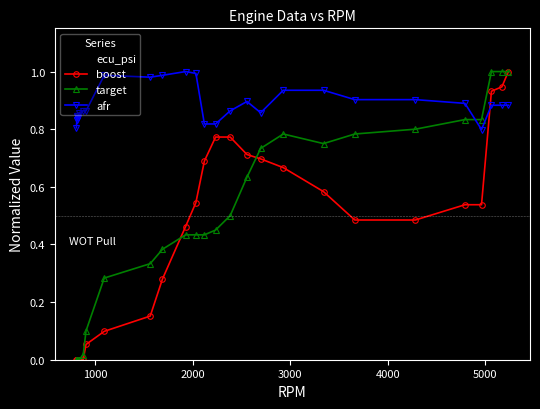

How many times do afr and target cross each other?

1